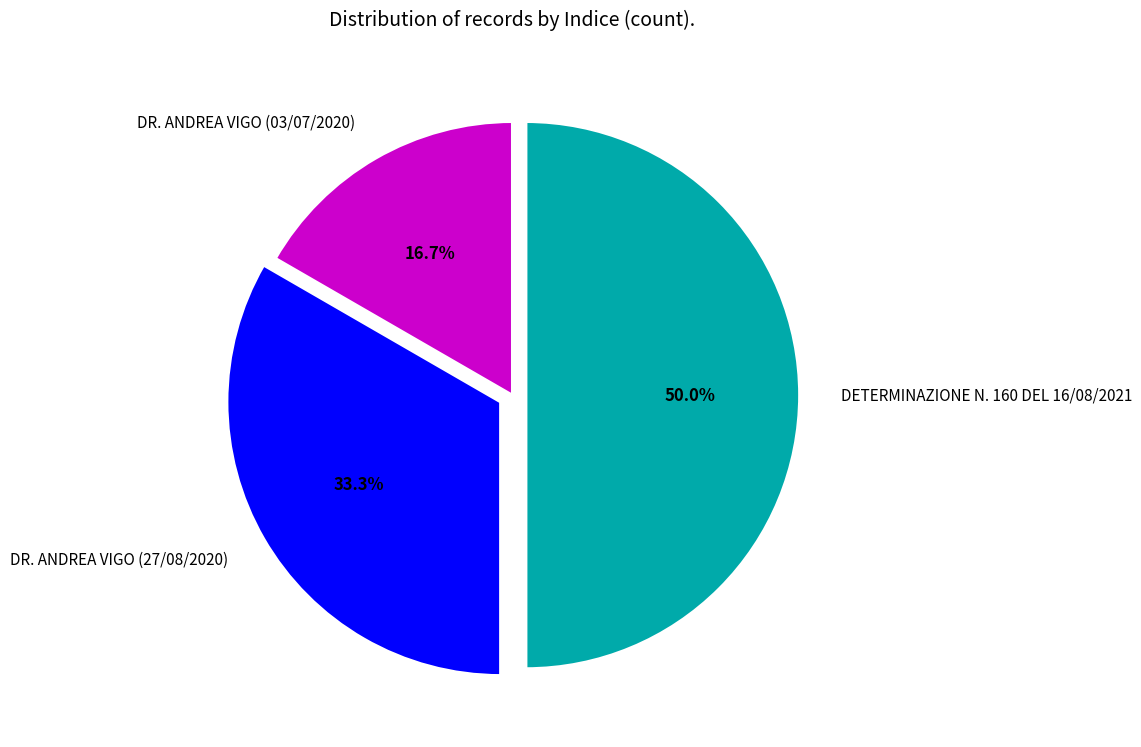

What is the smallest slice in the pie chart?

DR. ANDREA VIGO (03/07/2020)